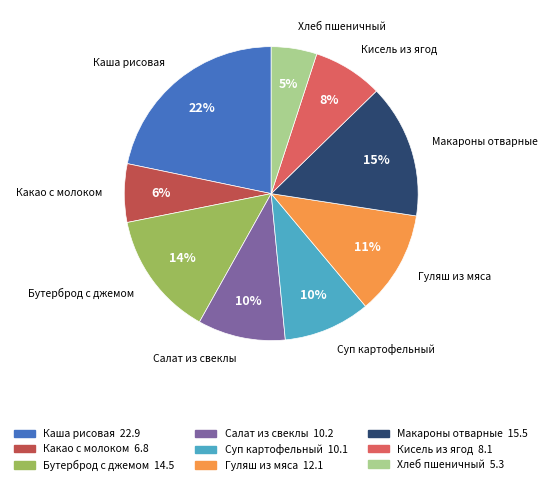

Is it true that Суп картофельный is 21% of the pie?

False